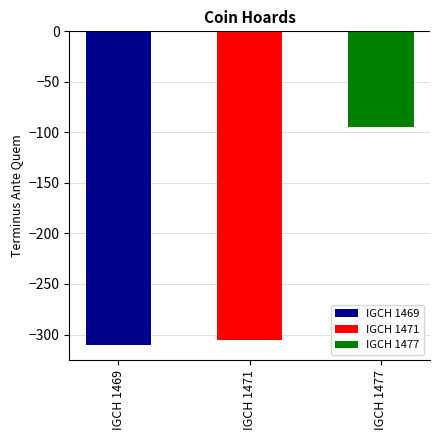

List the labels in order of value, smallest first.

IGCH 1469, IGCH 1471, IGCH 1477